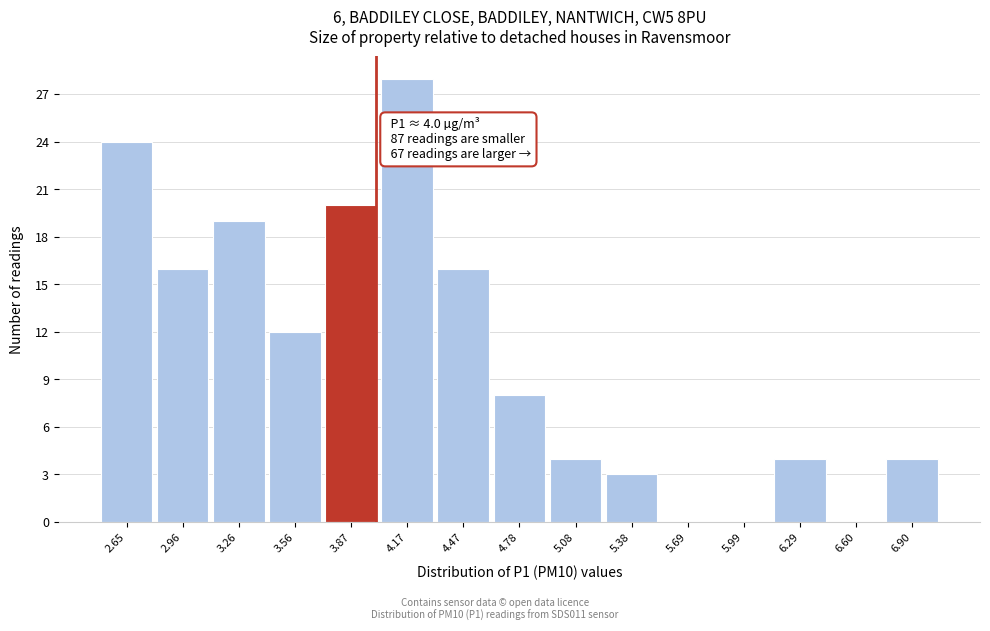

Which range on the x-axis has the tallest bar?

4.00 to 4.30